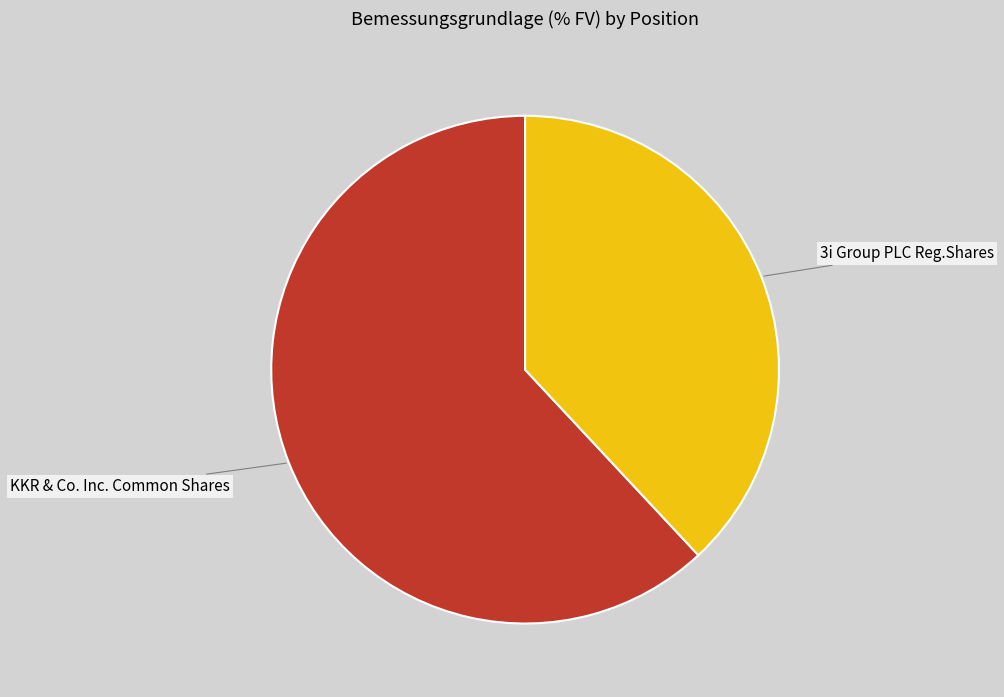

Which slice is the smallest?

3i Group PLC Reg.Shares